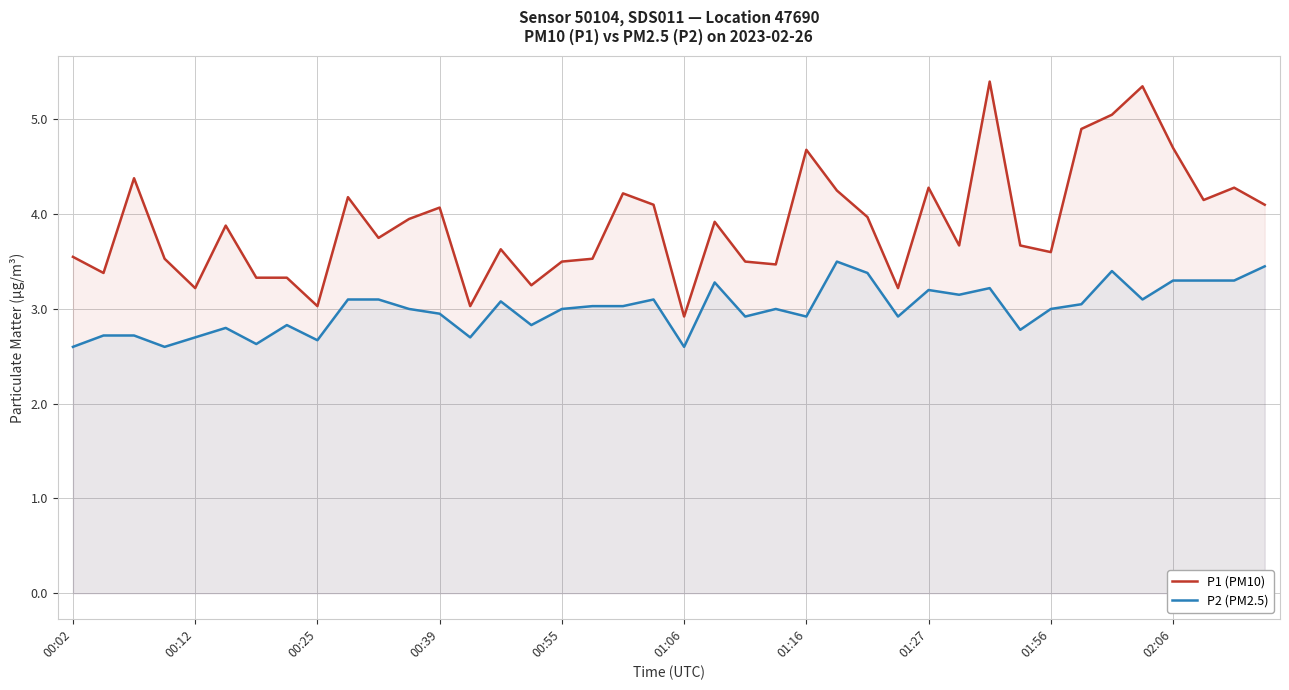

What is the average value of the P2 (PM2.5) series?

3.0